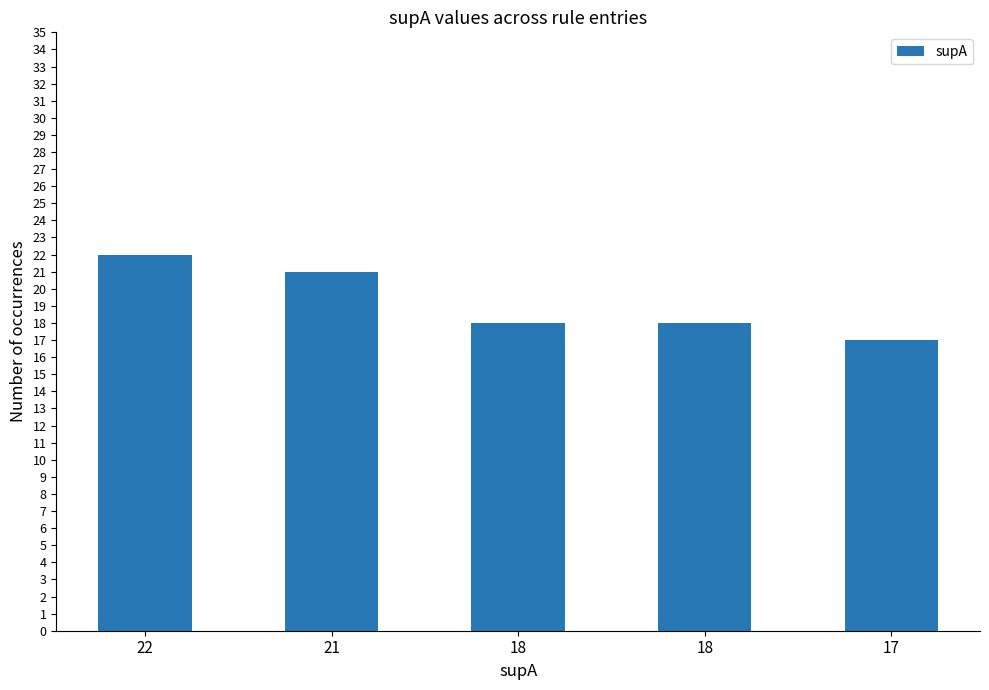

How many data points does each series have?

5